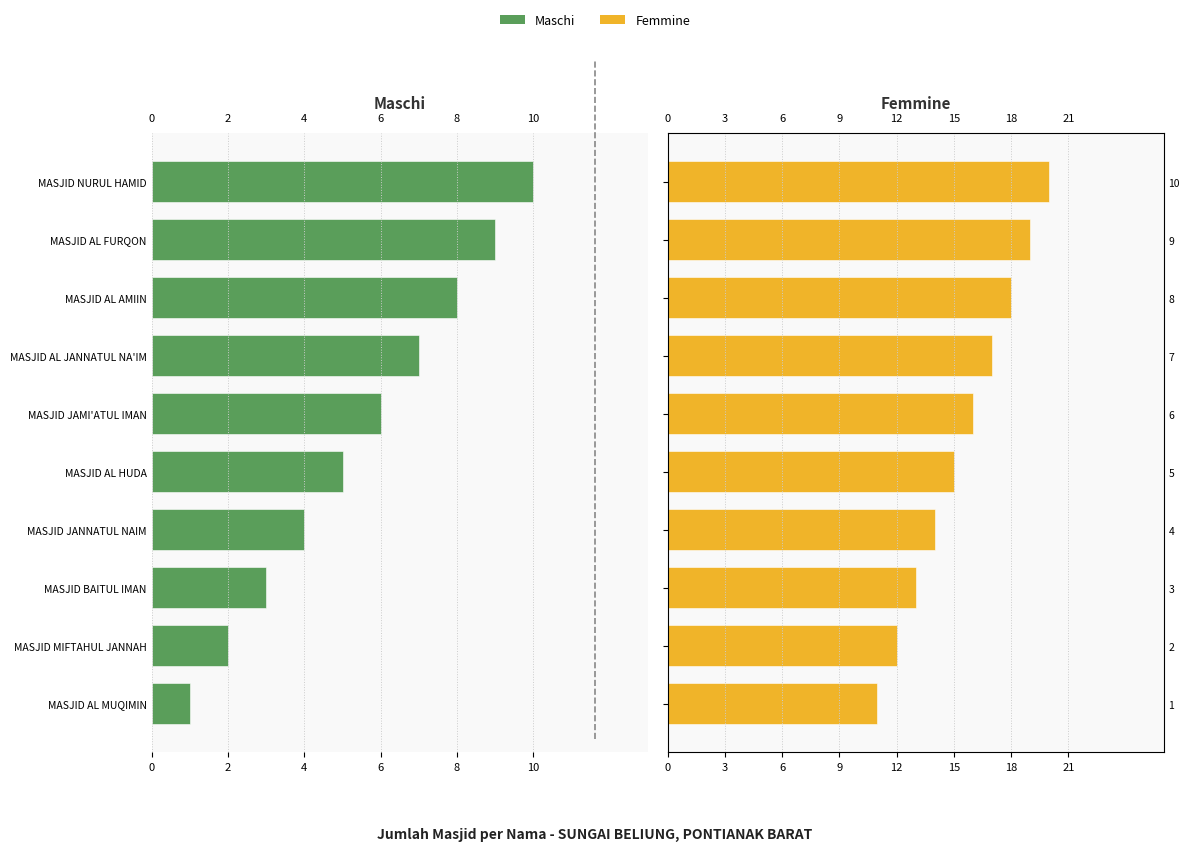

How many categories are shown in the chart?

10